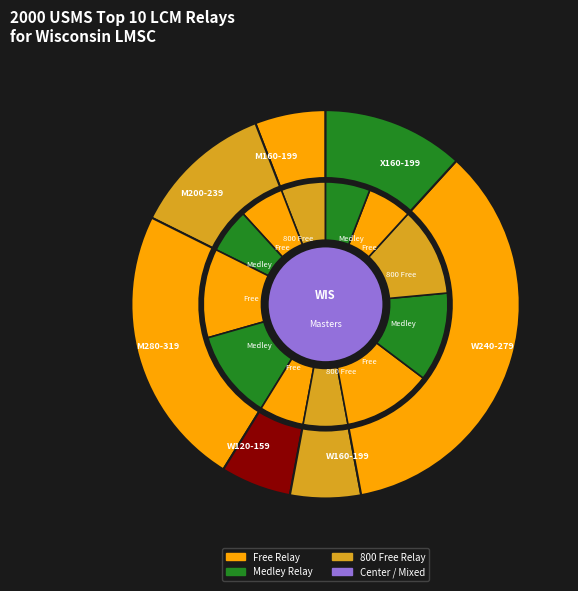

Is M200-239 Medley the majority of the pie?

No